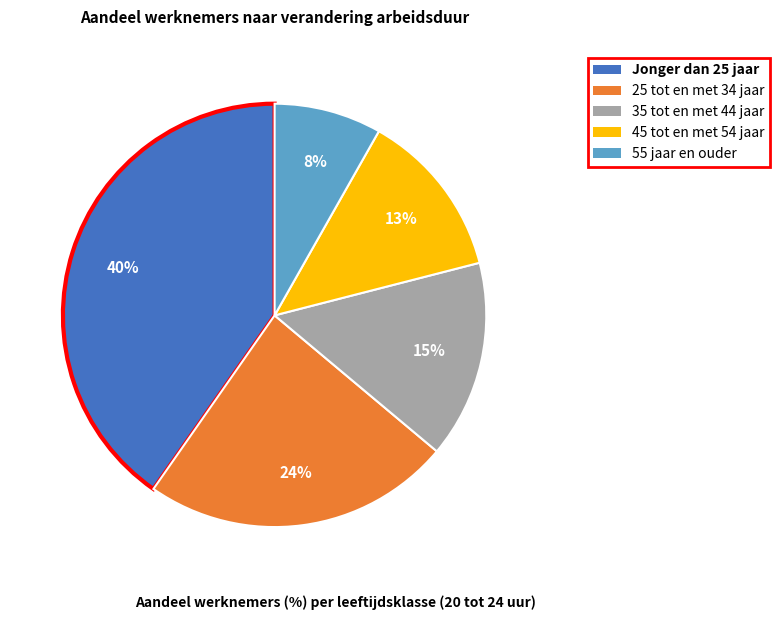

Is there a majority slice in this chart?

No